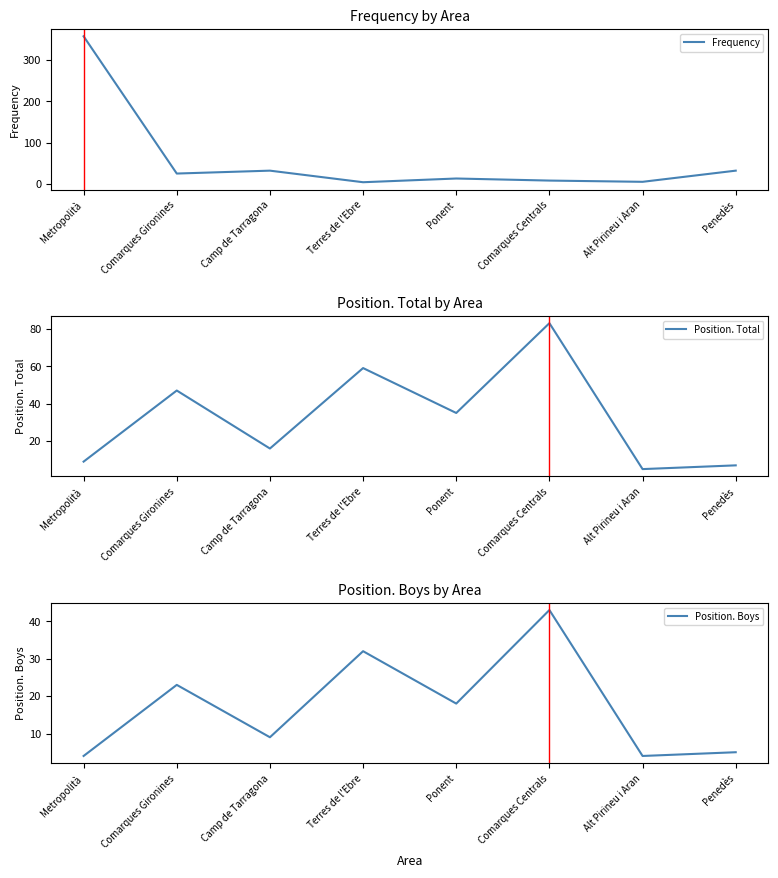

What is the maximum value for Frequency?

357